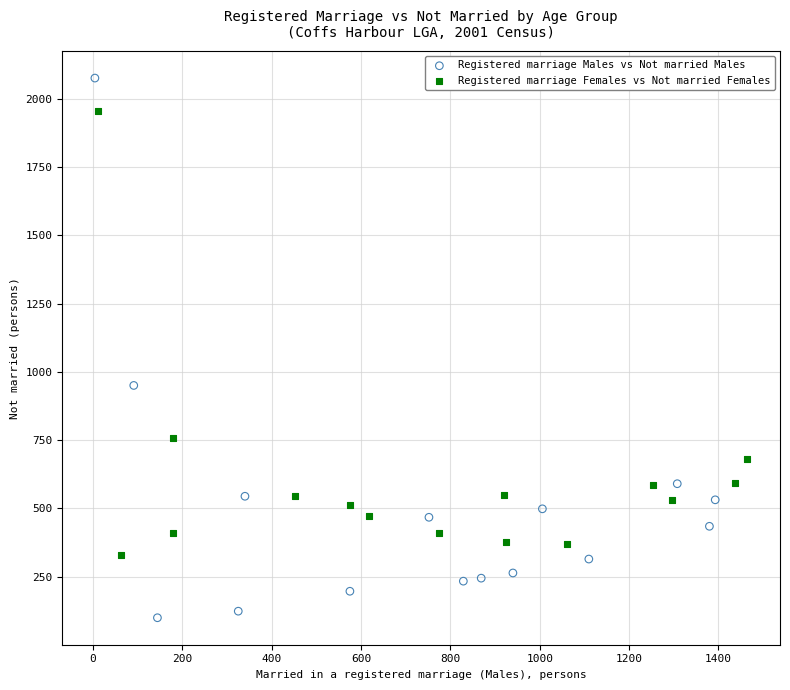

Which series contains the lowest Y value?

Registered marriage Males vs Not married Males